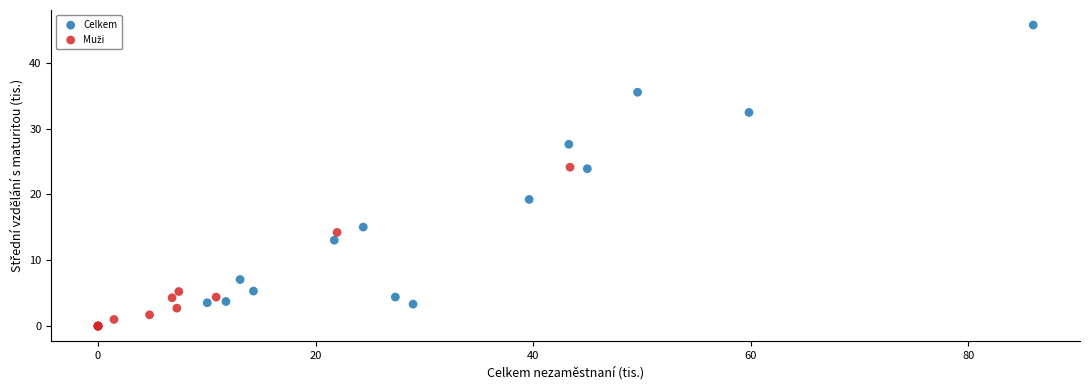

Which series reaches the maximum Y coordinate?

Celkem